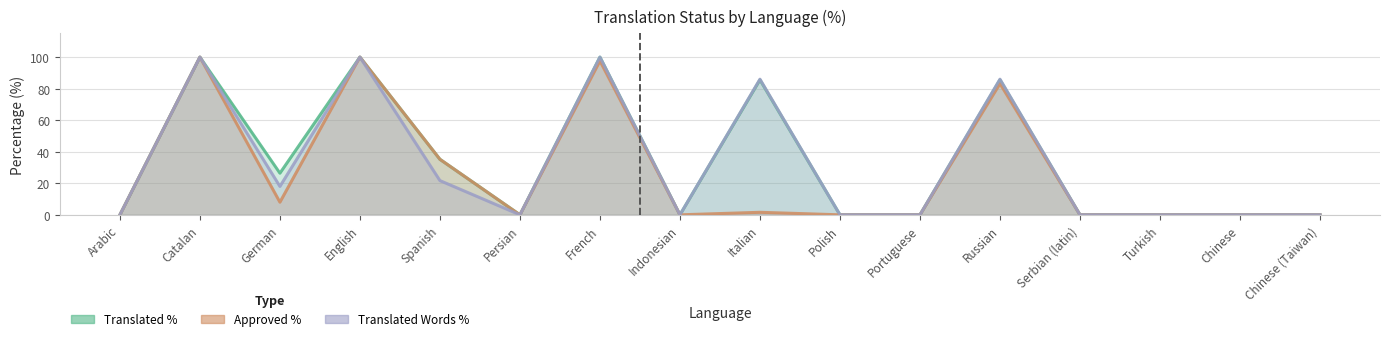

At how many categories does at least one series exceed 78?

5